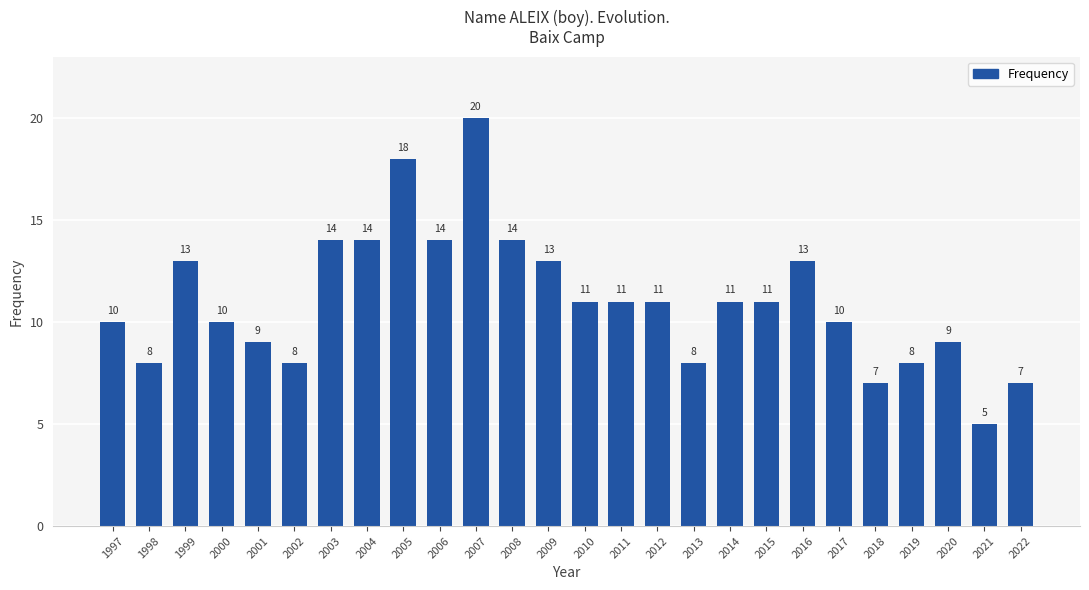

What is the value of the 19th bar from the left?

11